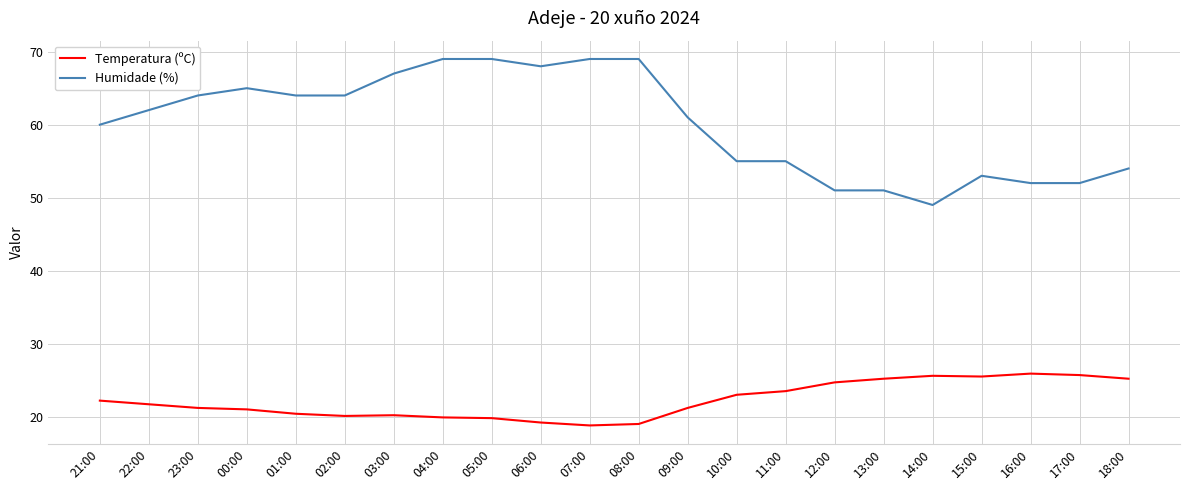

How many lines are shown in the chart?

2